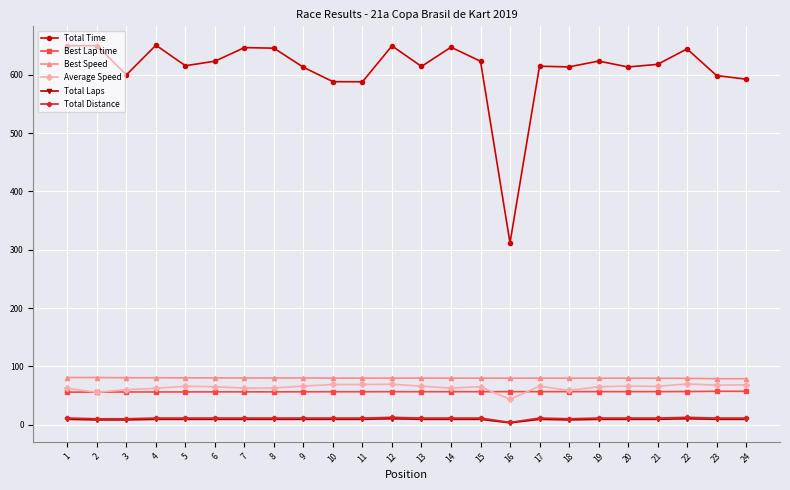

Which series has the widest spread of values?

Total Time